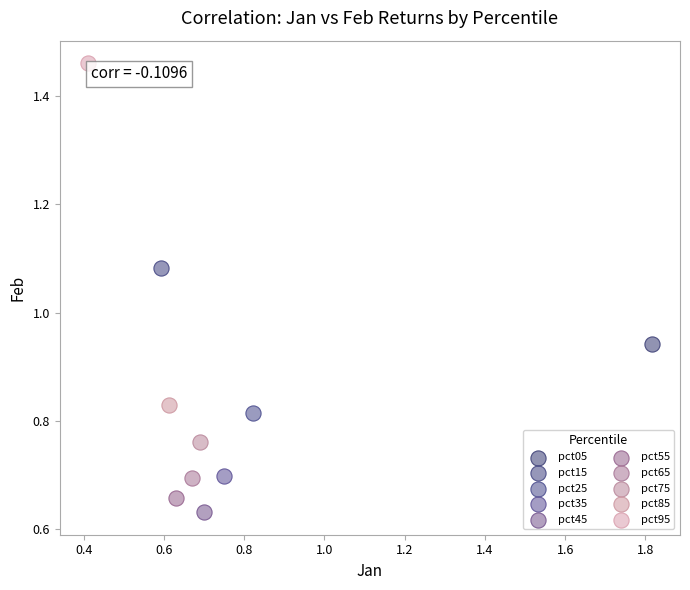

Which series reaches the maximum Y coordinate?

pct95